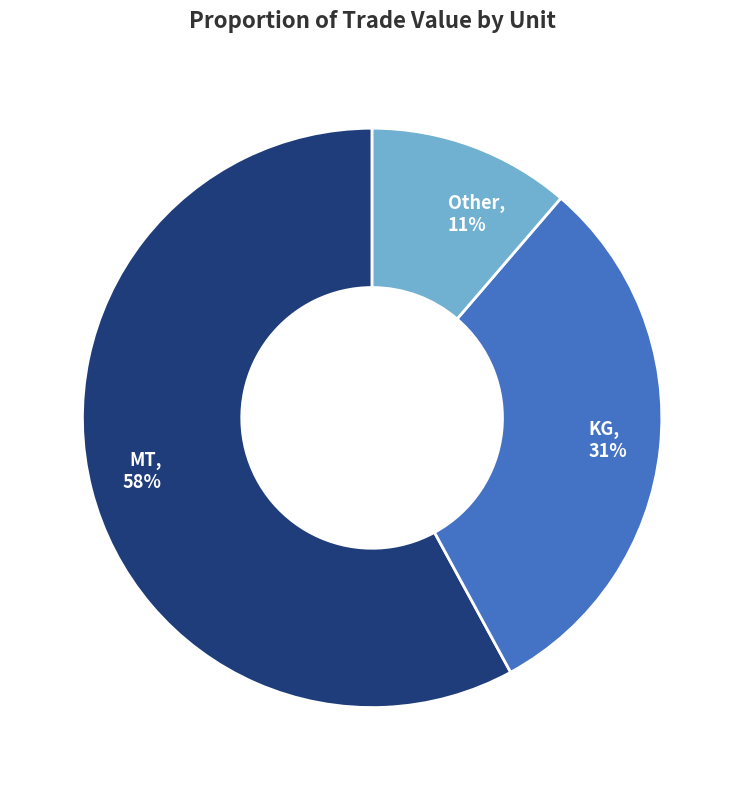

True or false: MT accounts for 66% of the total.

False